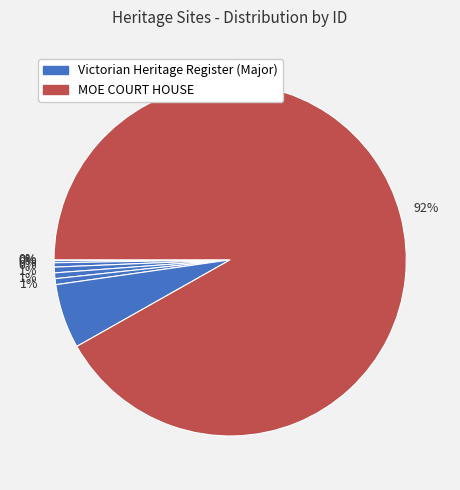

To the nearest percent, what is the average slice percentage?

11%